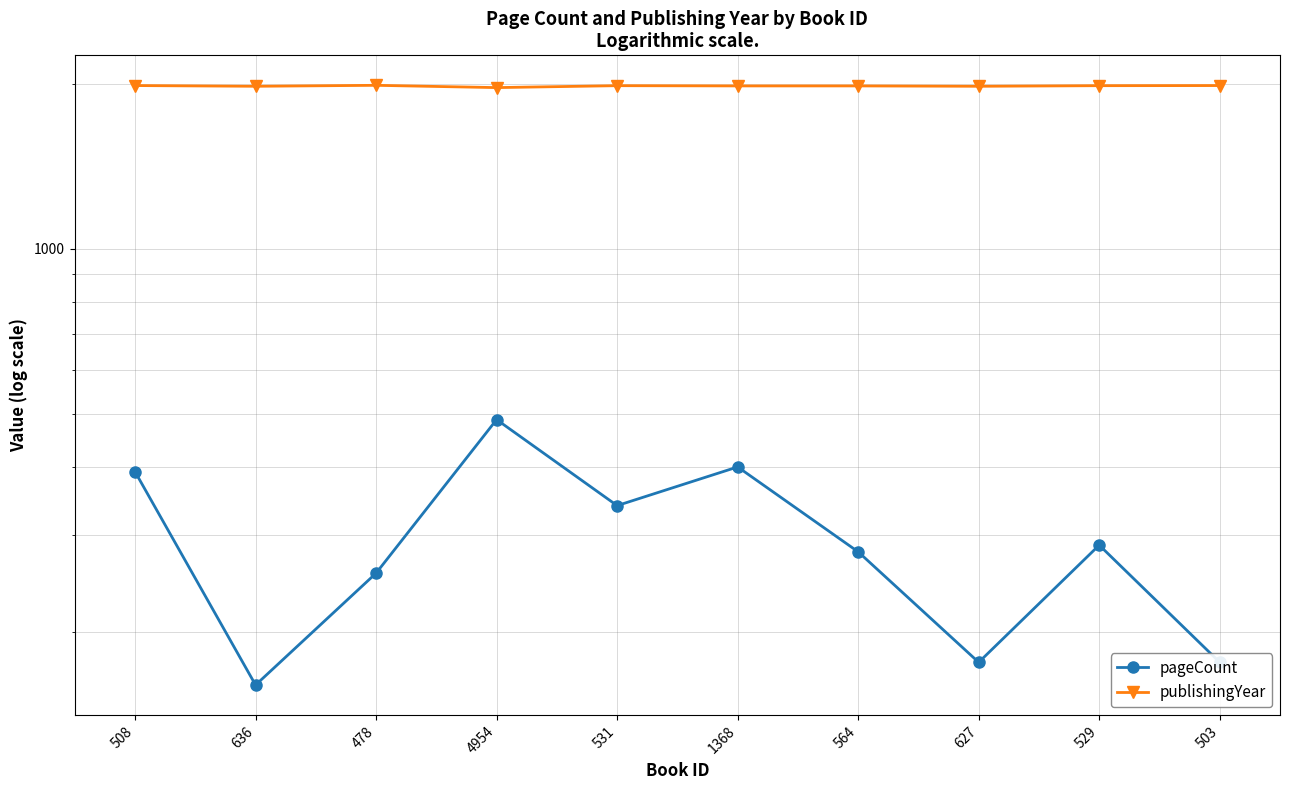

What is the maximum value for publishingYear?

1988